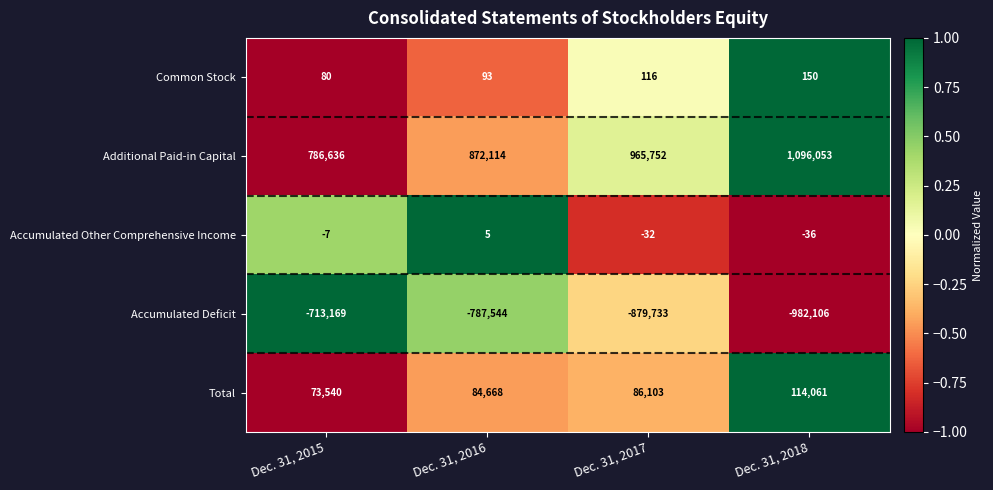

What is the average value of the Additional Paid-in Capital series?

930139